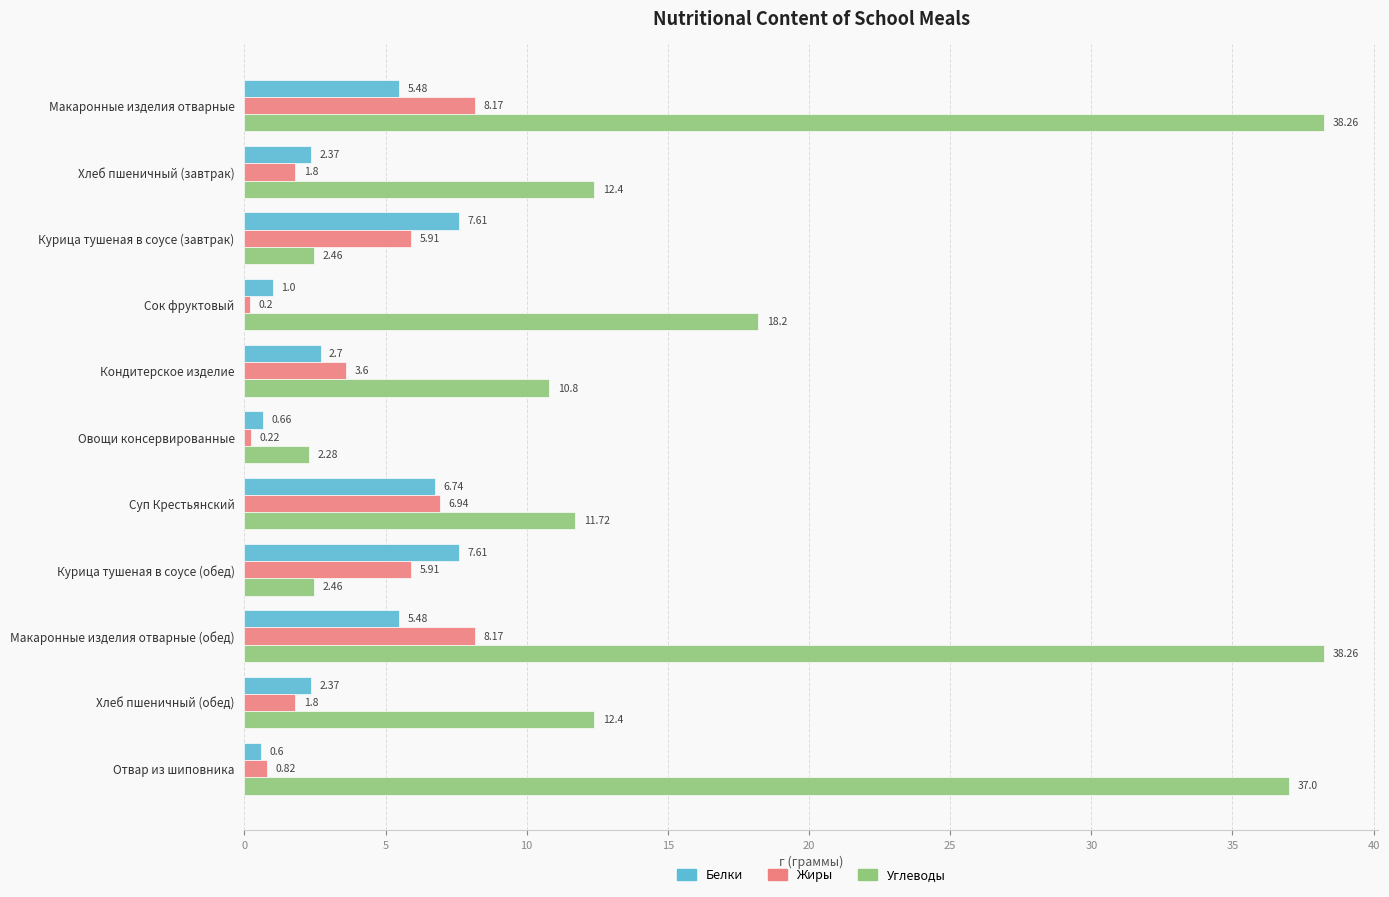

At how many categories does at least one series exceed 35?

3